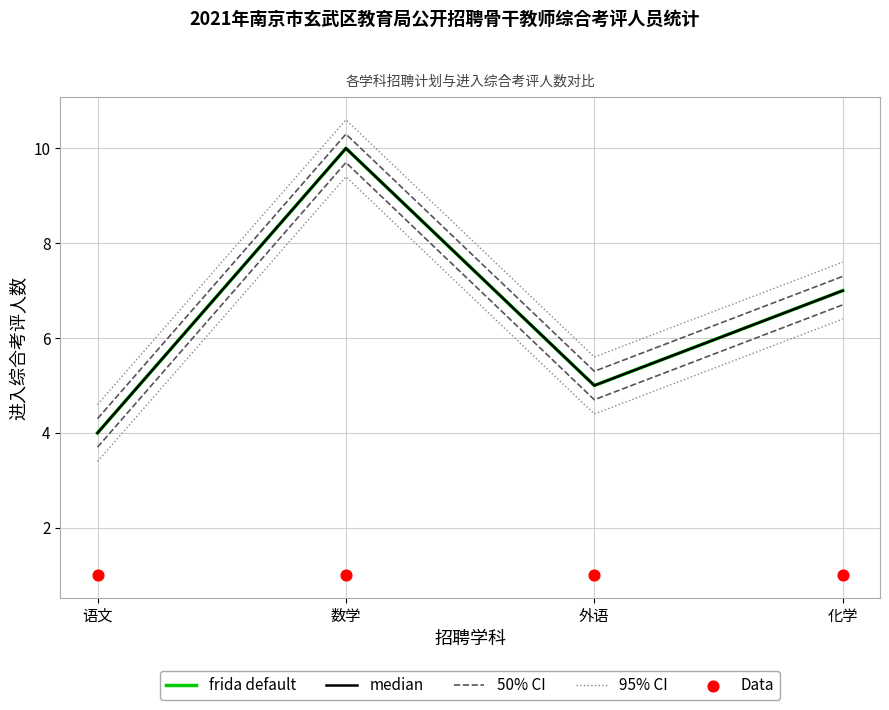

Which series reaches the maximum Y coordinate?

95% CI